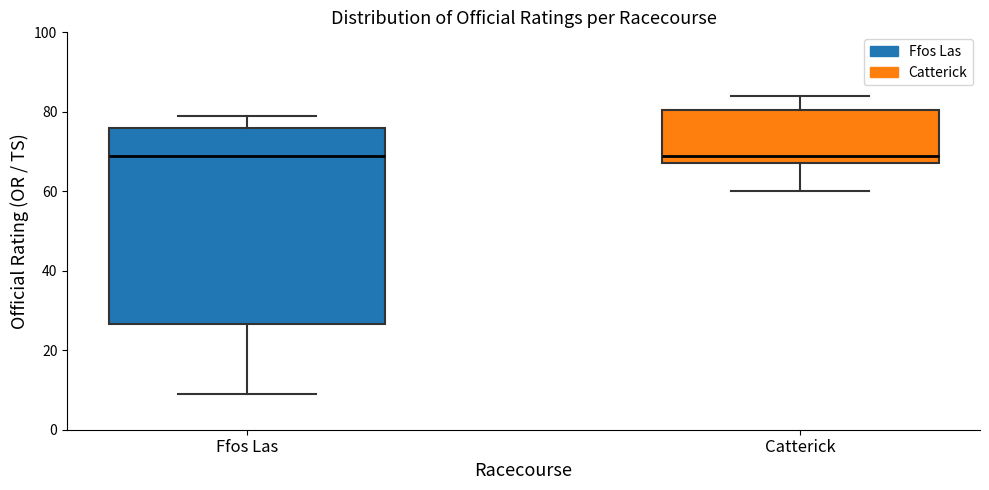

Where is the upper edge of the box for Ffos Las on the y-axis? The values are not printed on the chart, so give them approximately, as read against the axis.

76